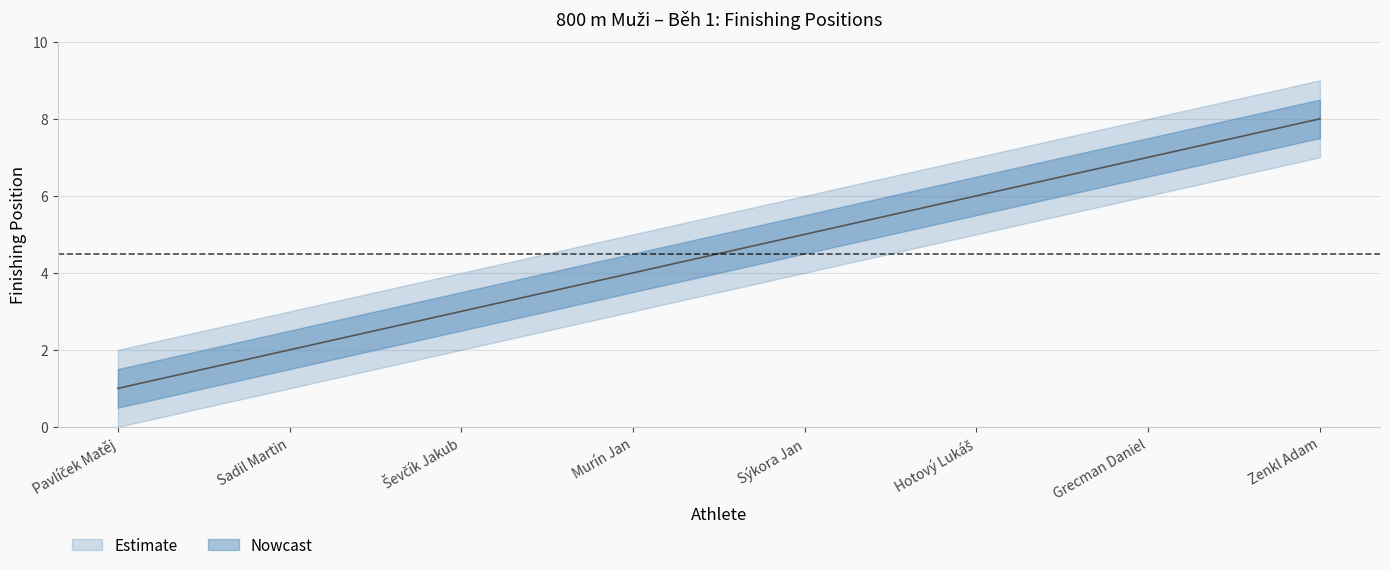

What is the label of the 5th point from the right?

Murín Jan